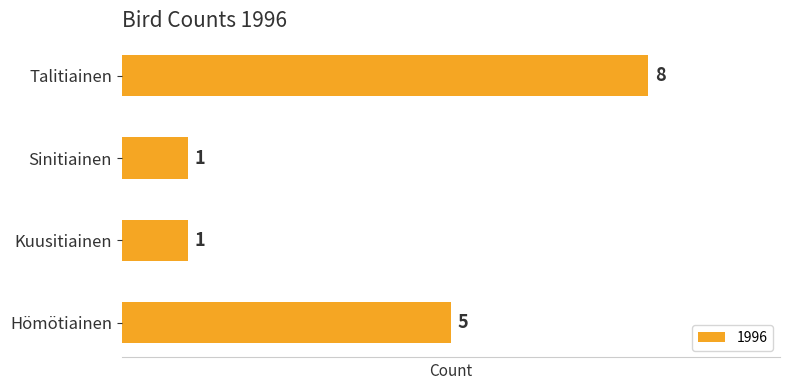

Reading bottom to top, transcribe all the data shown in this chart.

5	1	1	8